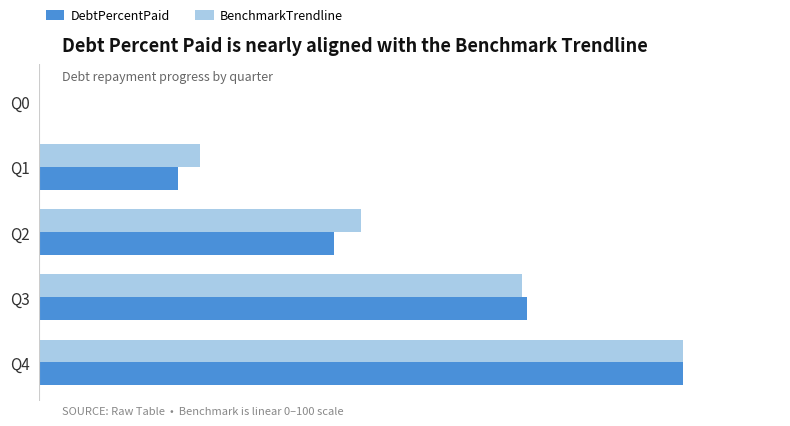

What are all the series names shown in the legend?

DebtPercentPaid, BenchmarkTrendline